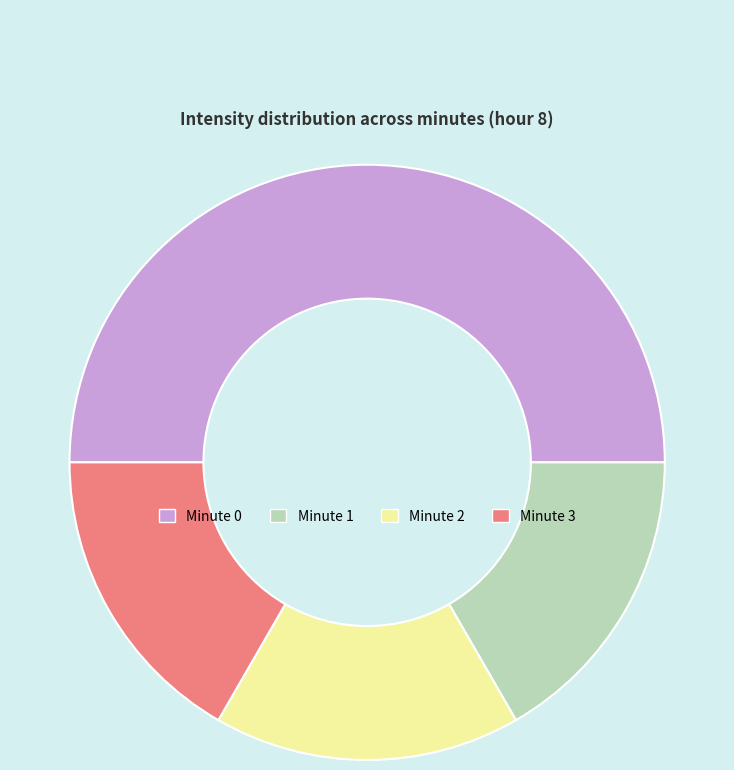

Does Minute 3 represent more than half of the total?

No